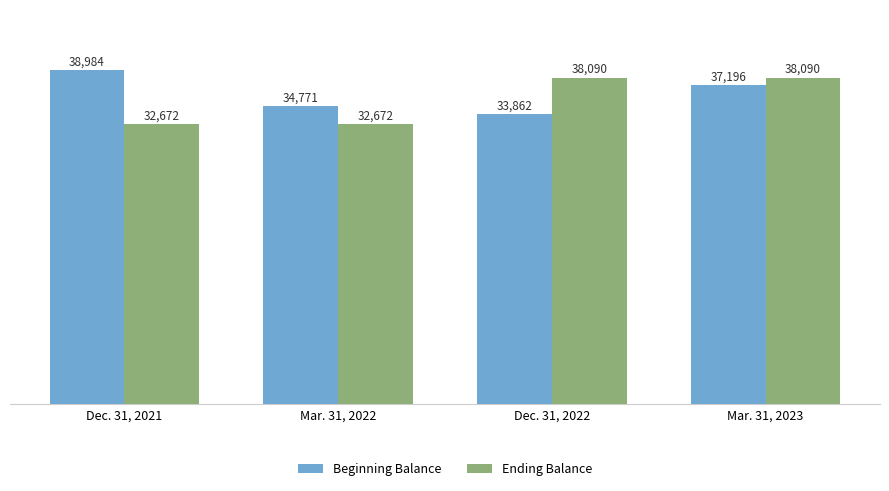

What is the spread (max minus min) of values at Dec. 31, 2021?

6312